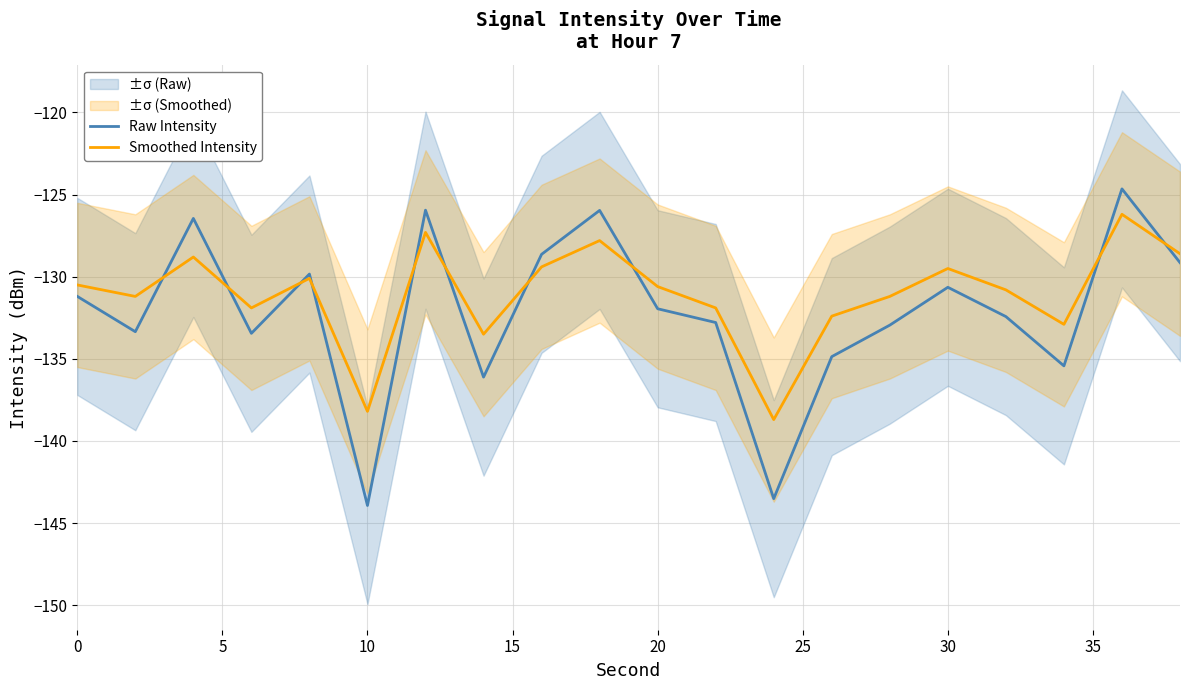

What are all the series names shown in the legend?

Raw Intensity, Smoothed Intensity